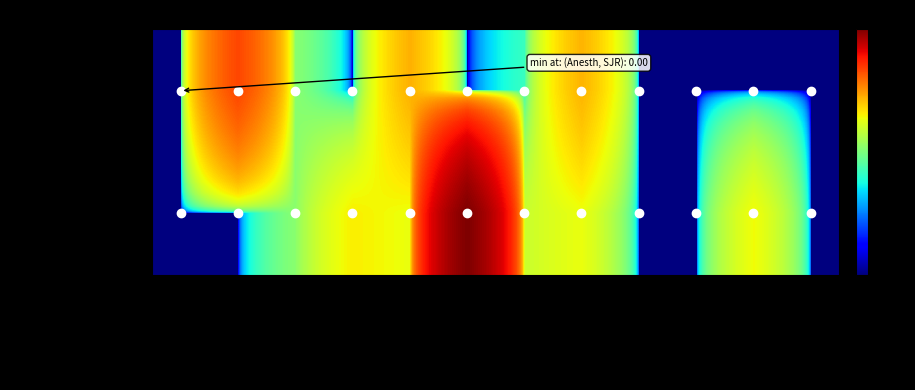

What is the total value across all series at Cites / Doc. (2years)?

39.0